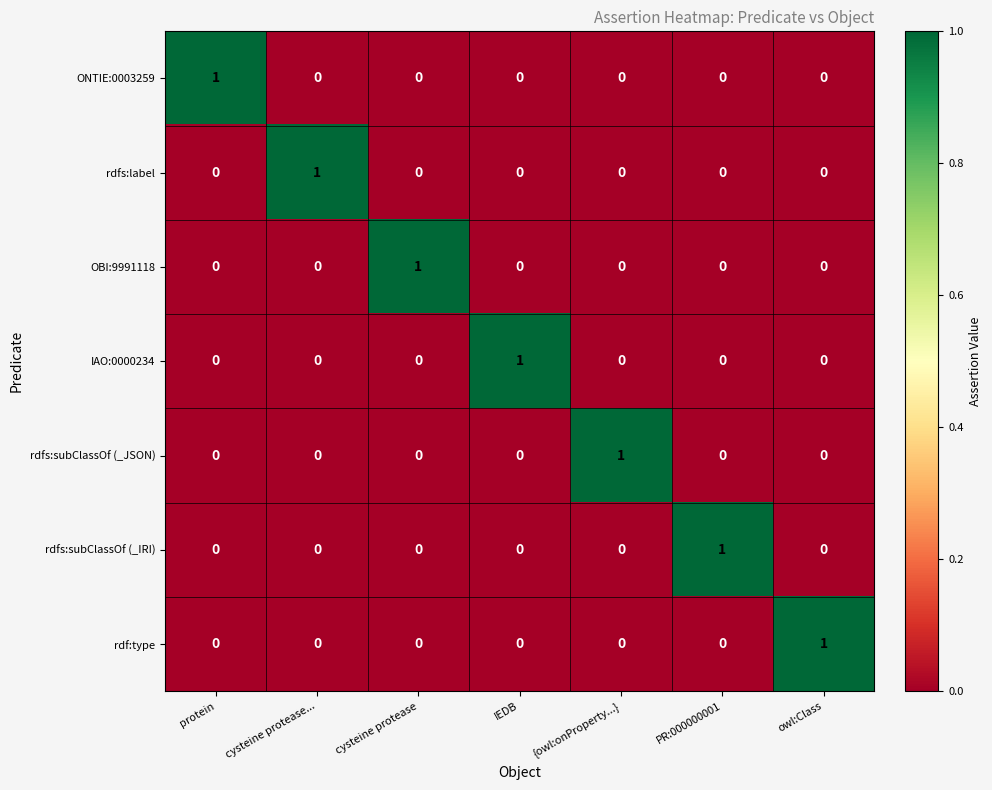

How many values in OBI:9991118 are above zero?

1